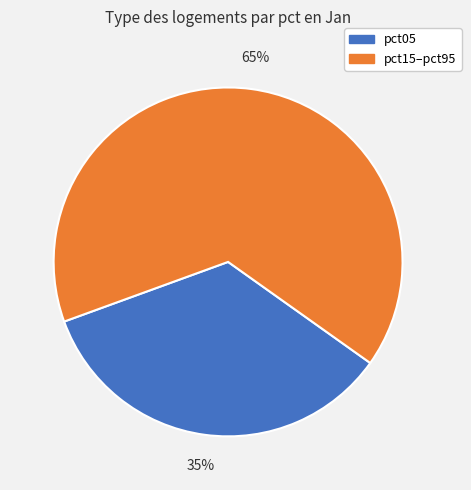

Is there a majority slice in this chart?

Yes